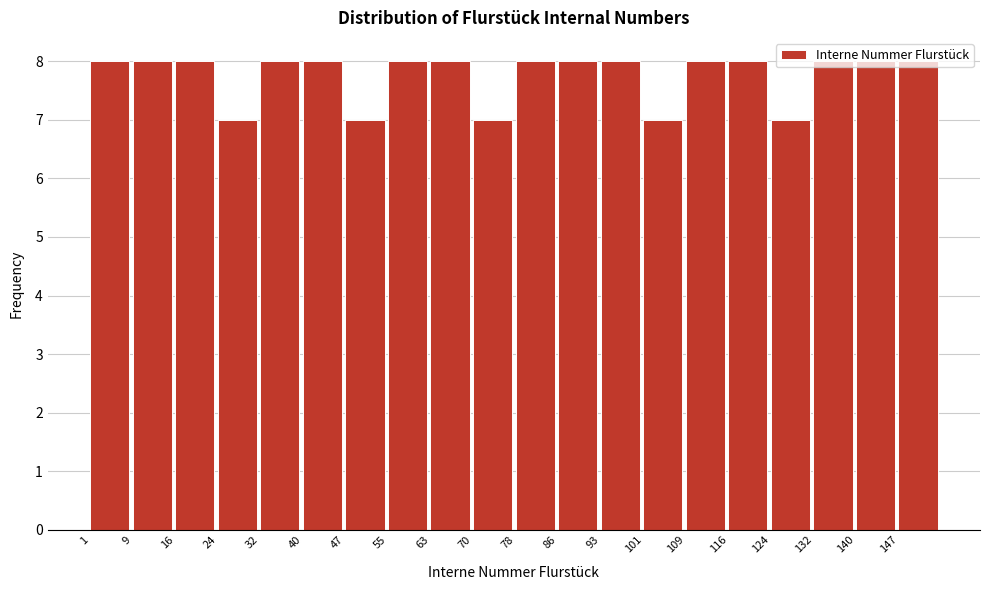

Reading left to right, list every bar in this chart as the range it spans on the x-axis followed by its height. Neither the bar edges nor the heights are printed on the chart, so give them approximately, as read against the axes.

1.0 to 8.7: 8
8.7 to 16.4: 8
16.4 to 24.1: 8
24.1 to 31.8: 7
31.8 to 39.5: 8
39.5 to 47.2: 8
47.2 to 54.9: 7
54.9 to 62.6: 8
62.6 to 70.3: 8
70.3 to 78.0: 7
78.0 to 85.7: 8
85.7 to 93.4: 8
93.4 to 101.1: 8
101.1 to 108.8: 7
108.8 to 116.5: 8
116.5 to 124.2: 8
124.2 to 131.9: 7
131.9 to 139.6: 8
139.6 to 147.3: 8
147.3 to 155.0: 8